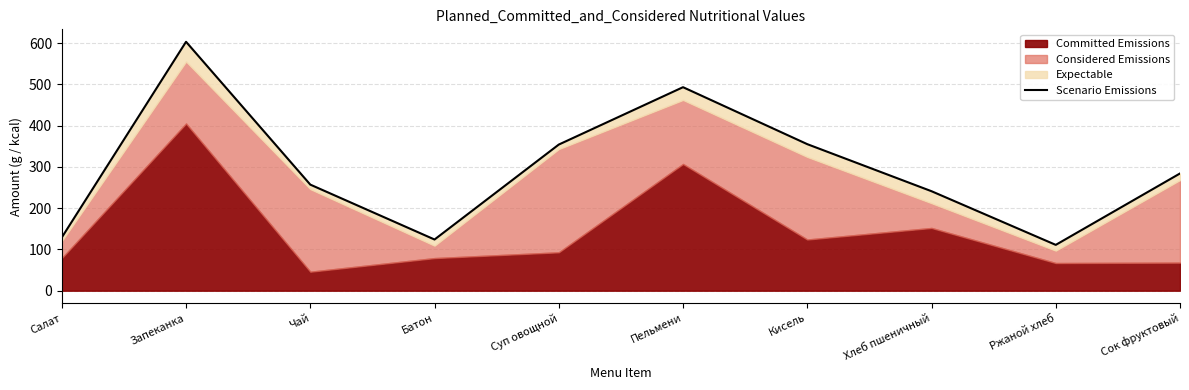

How many points are higher than both their immediate neighbors (excluding endpoints)?

2